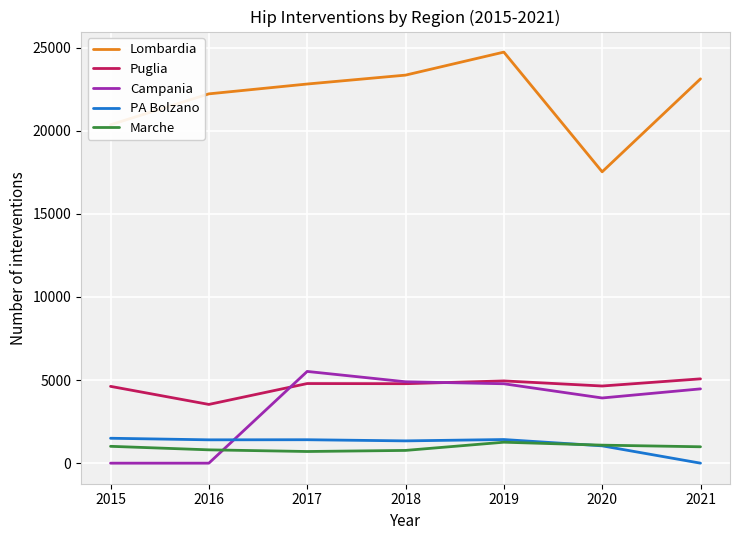

At how many categories does at least one series exceed 19724?

6